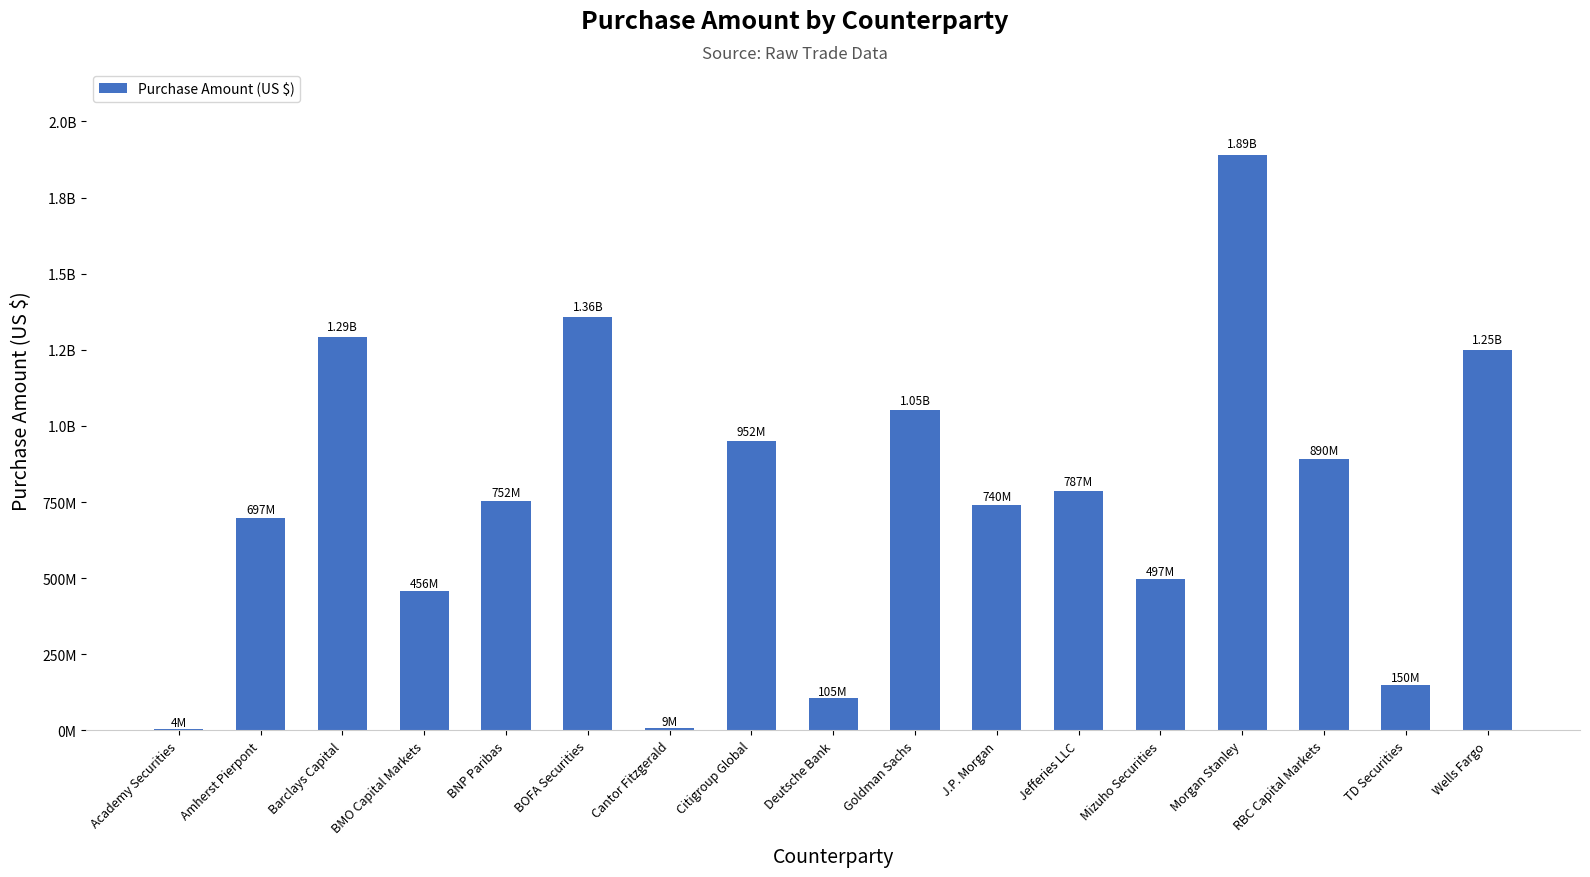

Reading right to left, transcribe all the data shown in this chart.

1250414921.8	149979349.0	890240579.0	1888820686.1	496811908.1	787226396.8	739581180.4	1052322515.6	105385941.4	951568307.5	8726320.4	1356147491.1	752229198.6	456351207.5	1293155138.9	697103437.3	4409346.8